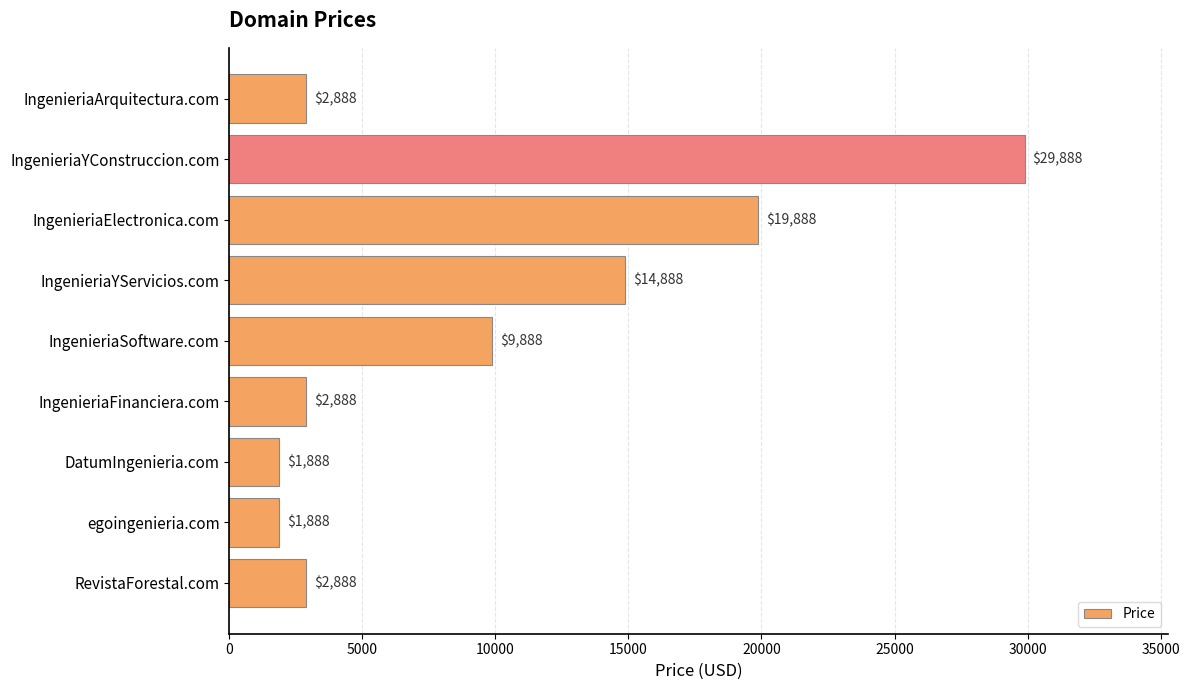

What position from the top is egoingenieria.com?

8